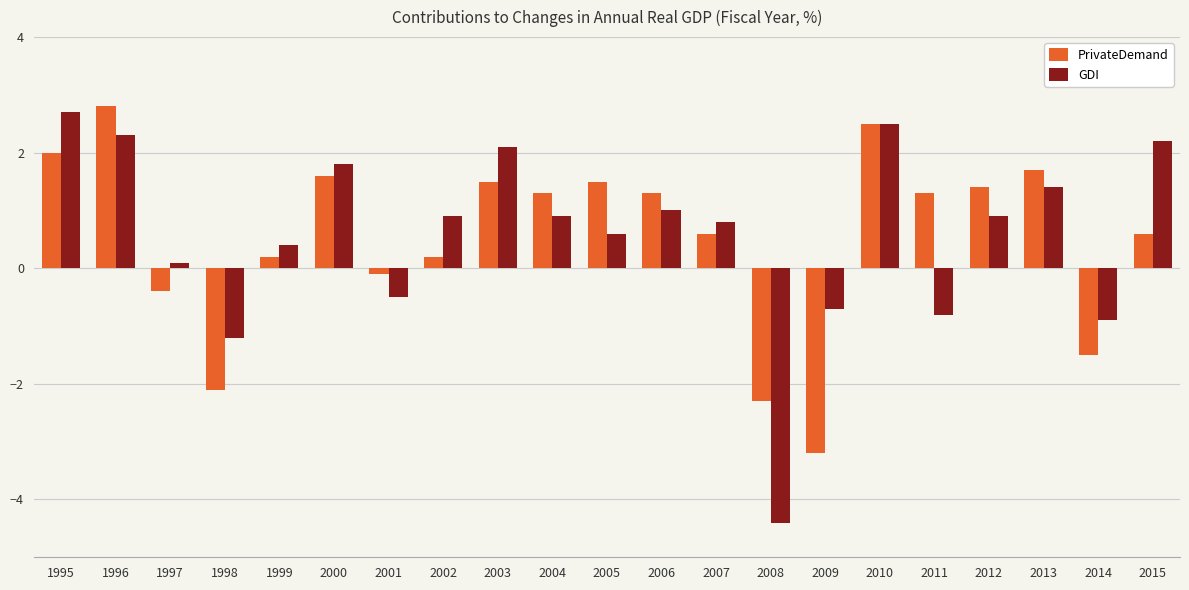

Is it true that PrivateDemand equals 1.4 at 2012?

True